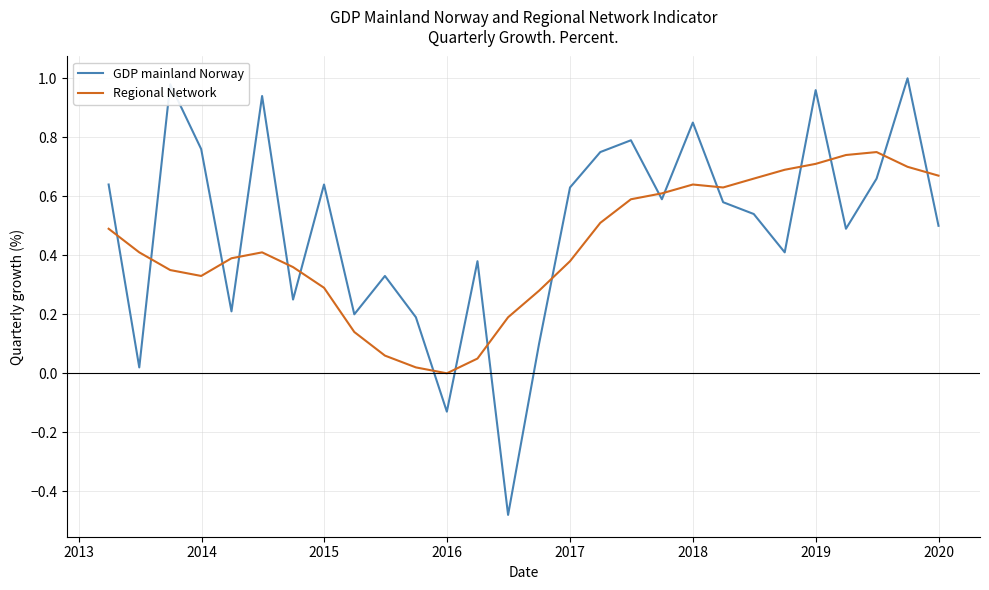

What is the difference between the maximum and minimum values in the GDP mainland Norway series?

1.5